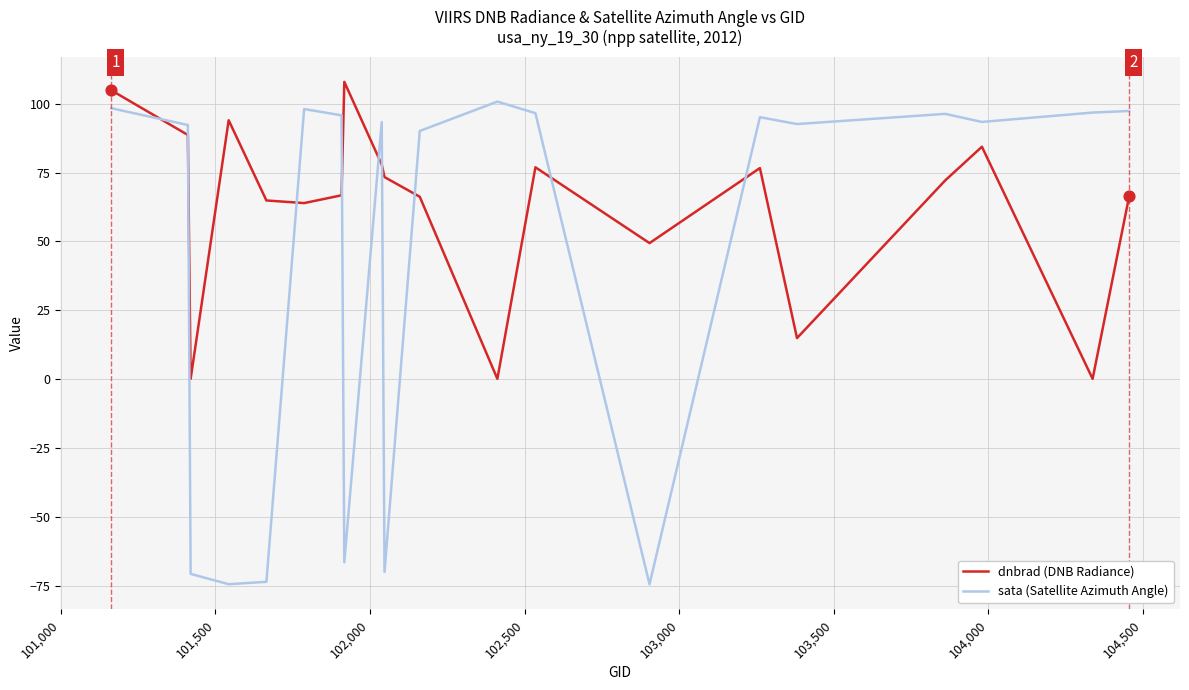

Rank the series by their average value, from lowest to highest.

sata (Satellite Azimuth Angle), dnbrad (DNB Radiance)